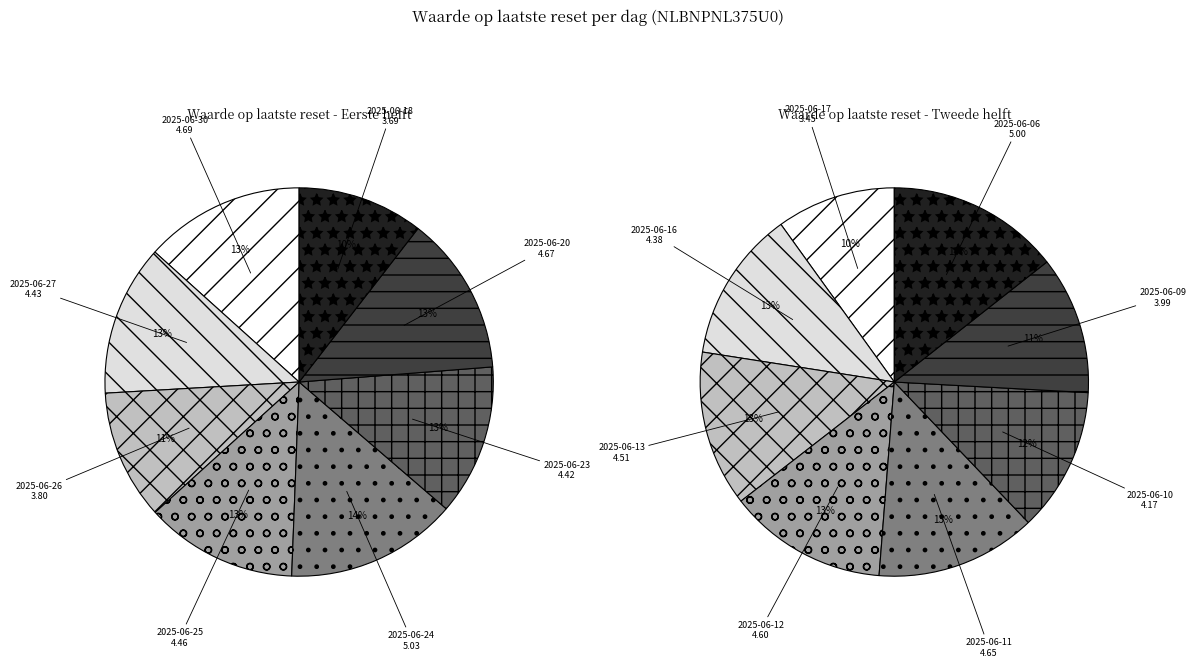

Is there any slice that represents more than half of the pie?

No